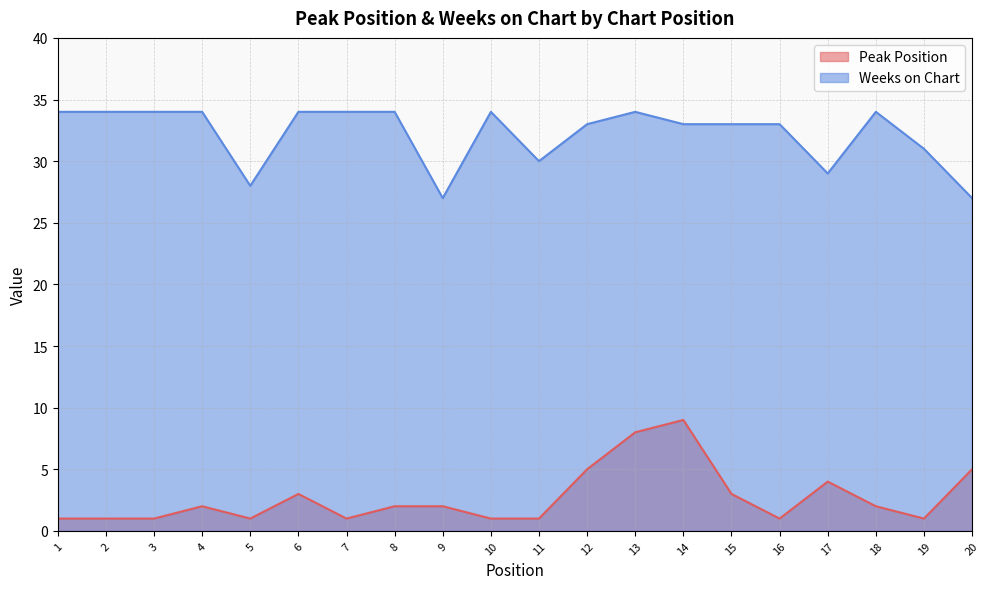

Which series has the largest range (max minus min)?

Peak Position